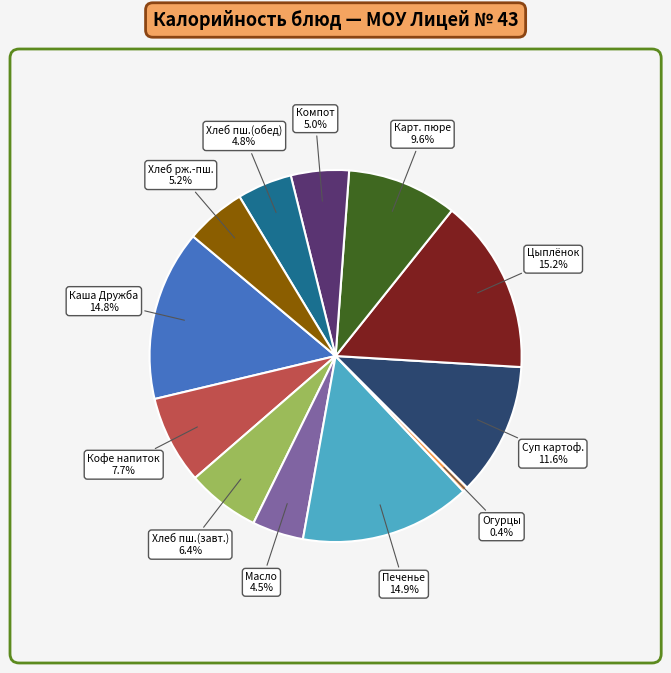

Is there a majority slice in this chart?

No